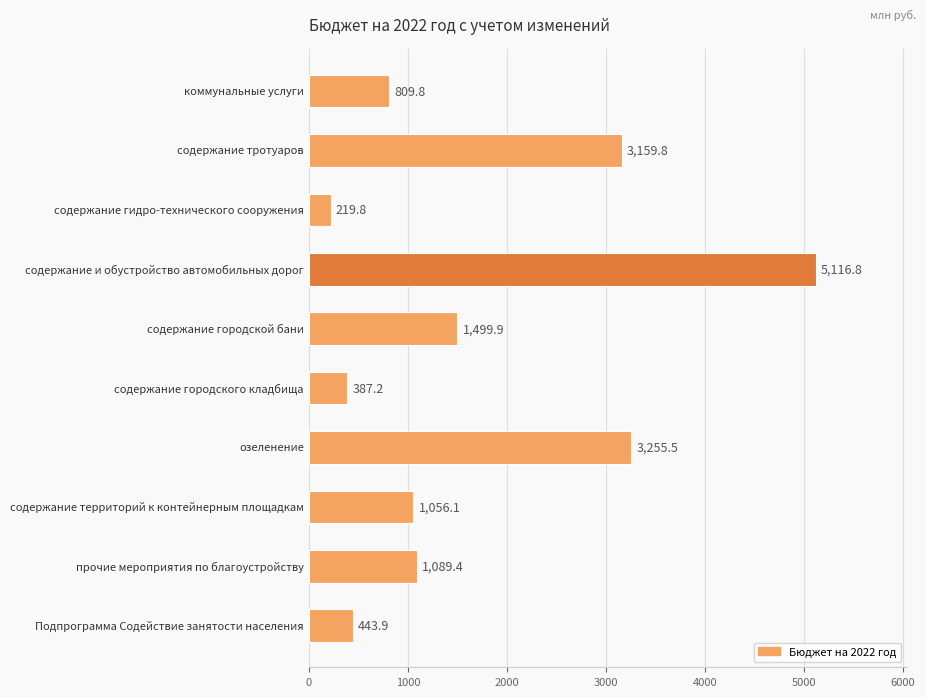

How many data points are above 1089?

5